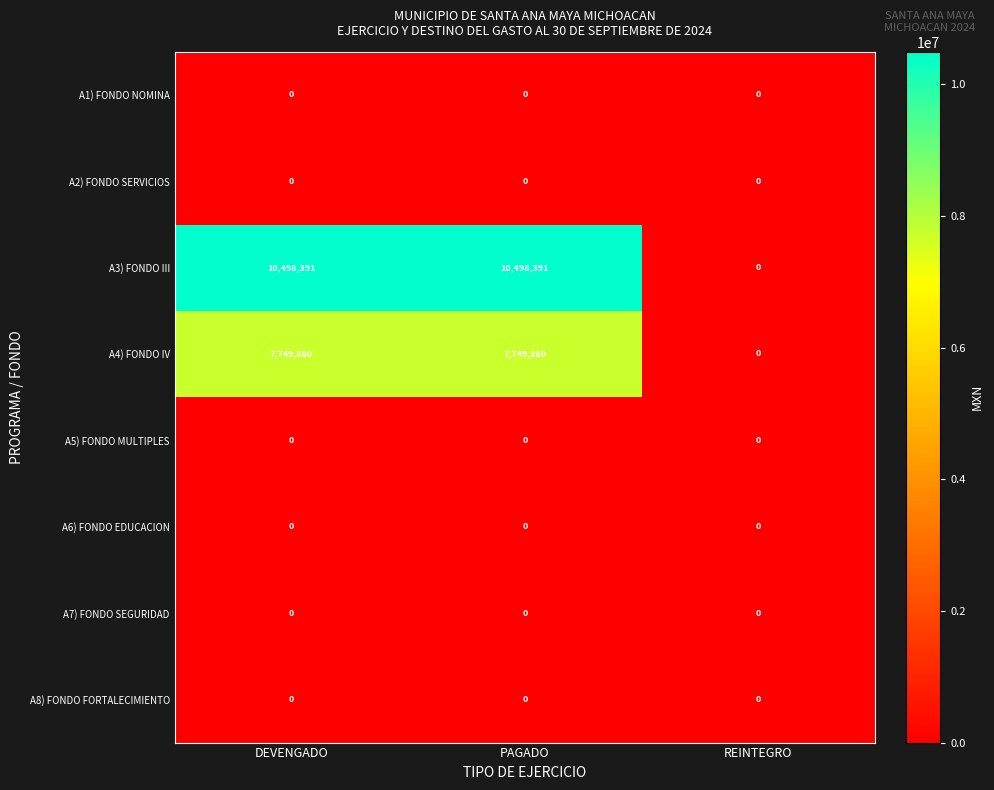

Which series has the largest total across all categories?

A3) FONDO III